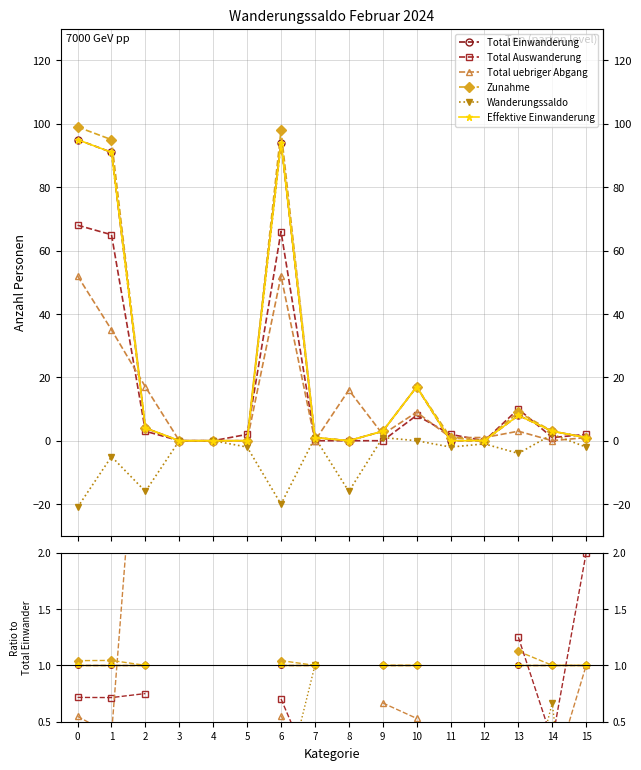

How many distinct data groups are displayed?

6